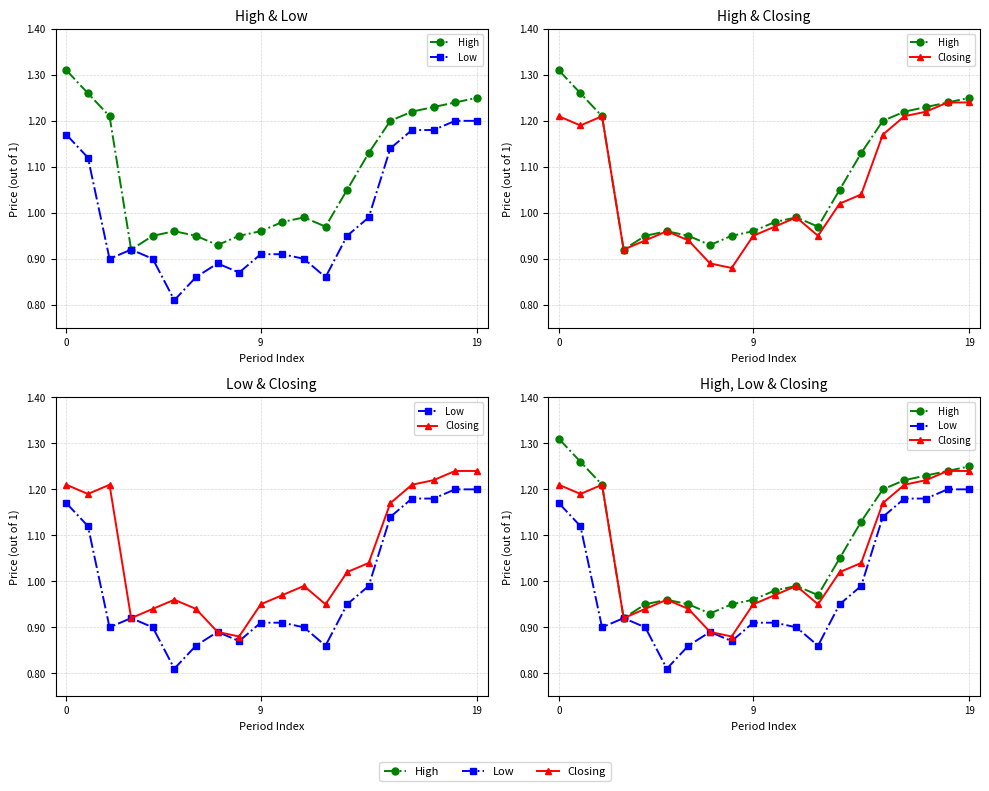

At how many categories does at least one series exceed 0?

20